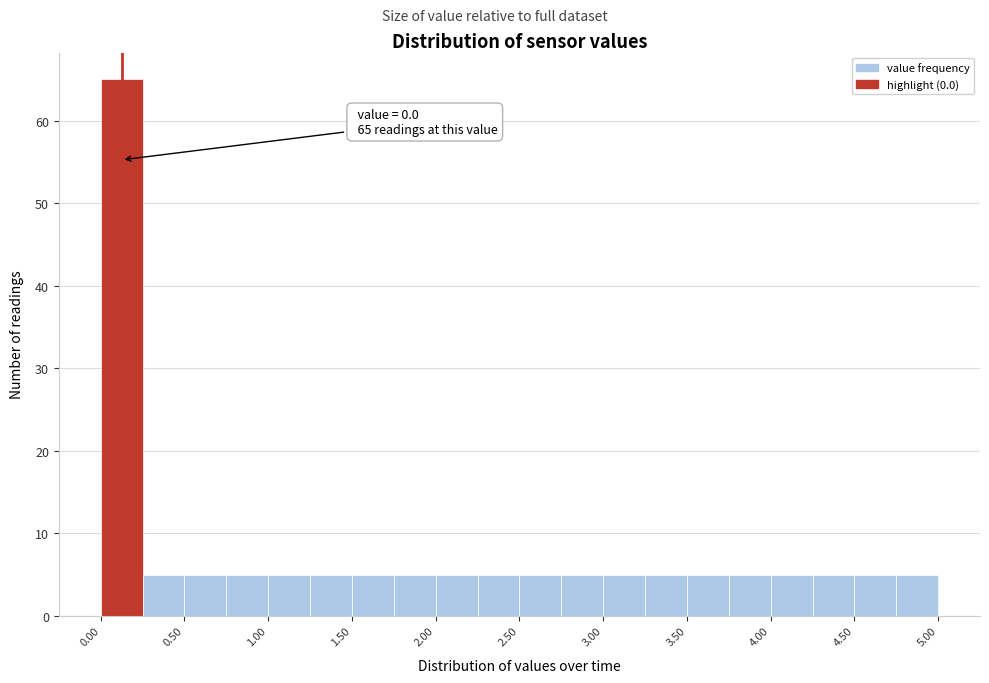

Read against the x-axis, roughly where is the centre of the tallest bar?

0.1